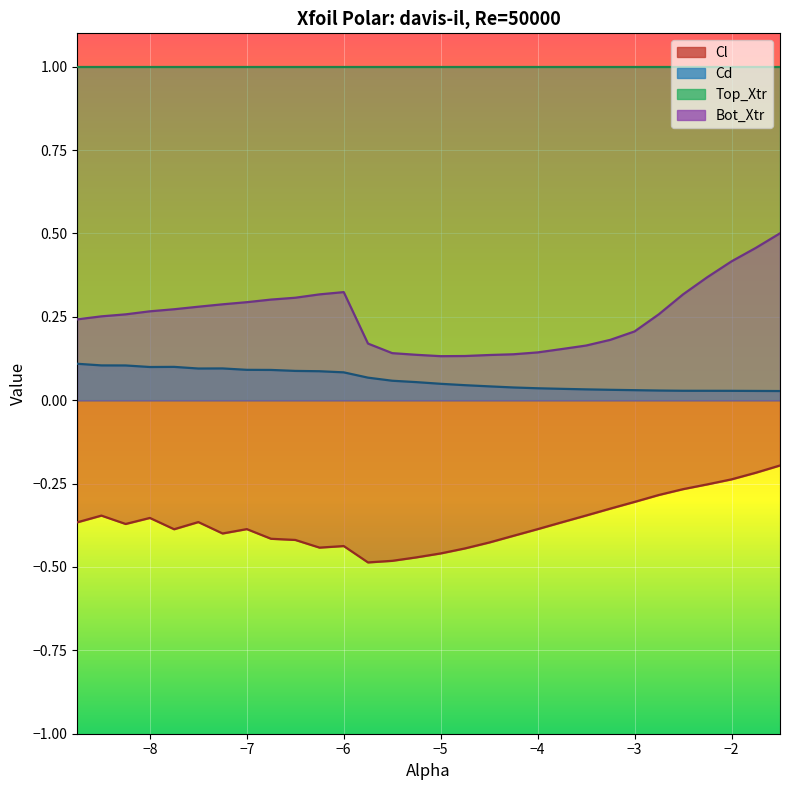

What position from the left is −6?

12